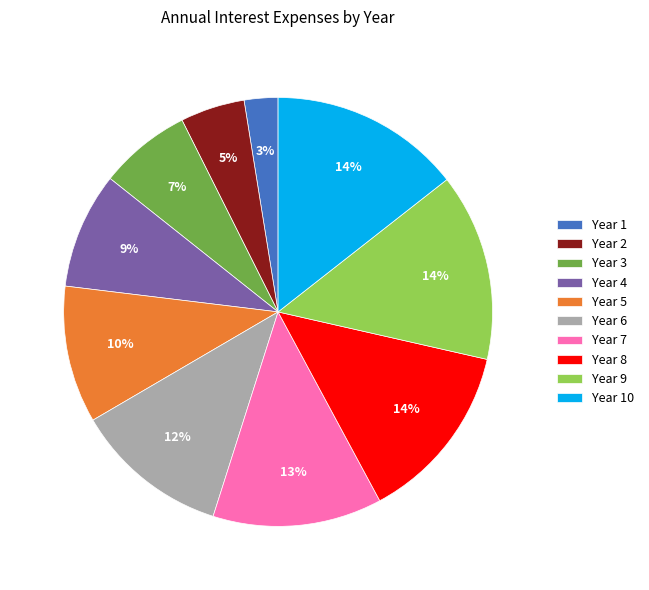

What percentage is the Year 3 slice, to the nearest percent?

7%